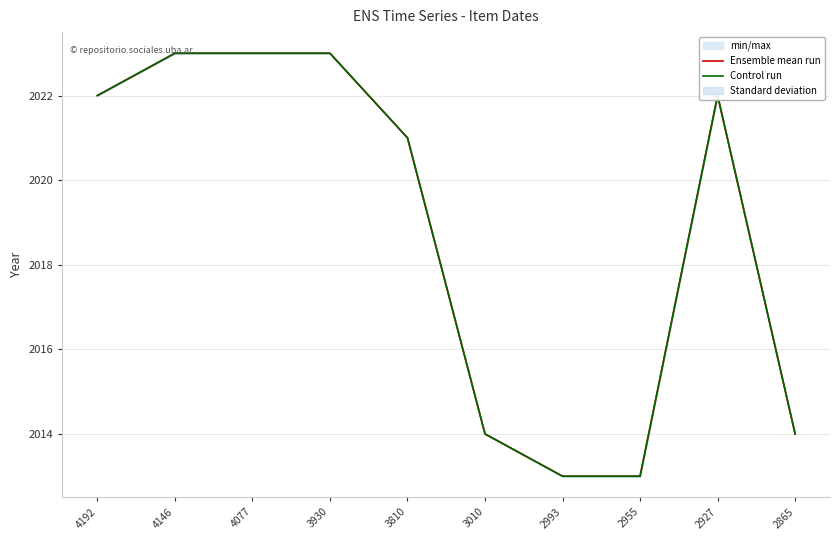

What value does the Control run series have at 2955?

2013